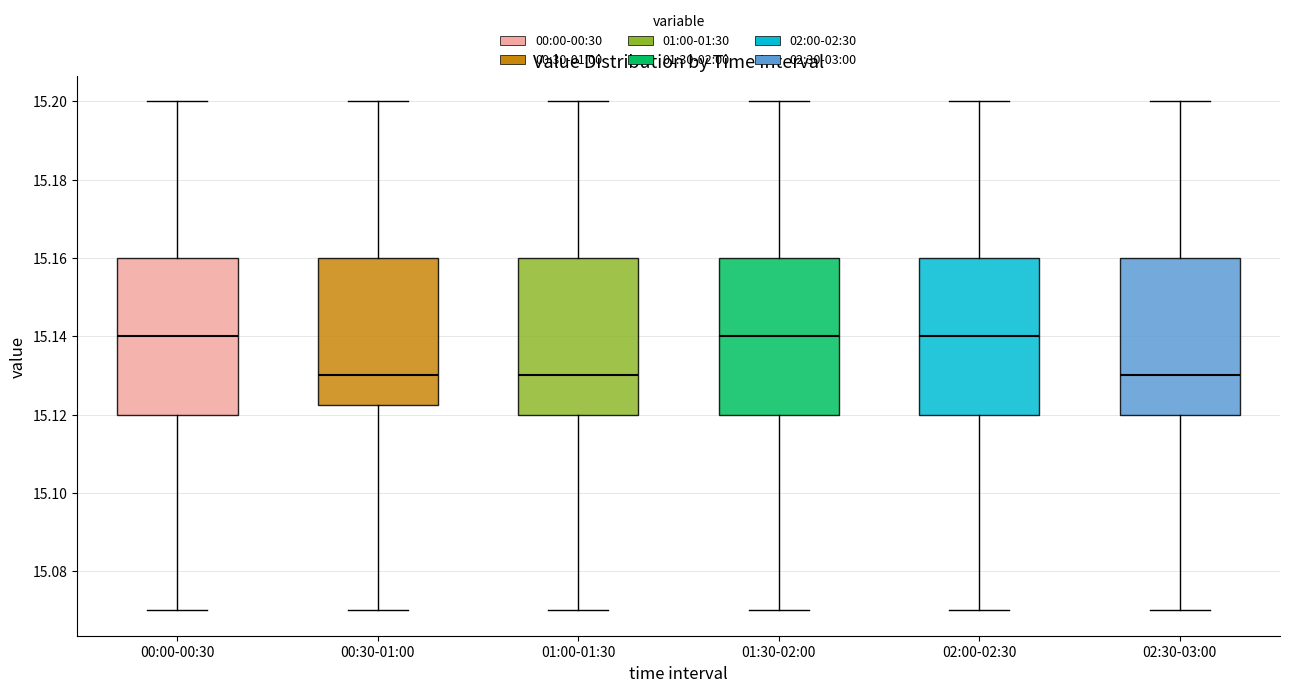

Reading left to right, transcribe this box plot: for each box, give where its median line is, the range the box spans, and where its two whiskers end, as read against the y-axis. The values are not printed on the chart, so give them approximately, as read against the axis.

00:00-00:30: median 15.140, box 15.120 to 15.160, whiskers 15.070 to 15.200
00:30-01:00: median 15.130, box 15.122 to 15.160, whiskers 15.070 to 15.200
01:00-01:30: median 15.130, box 15.120 to 15.160, whiskers 15.070 to 15.200
01:30-02:00: median 15.140, box 15.120 to 15.160, whiskers 15.070 to 15.200
02:00-02:30: median 15.140, box 15.120 to 15.160, whiskers 15.070 to 15.200
02:30-03:00: median 15.130, box 15.120 to 15.160, whiskers 15.070 to 15.200